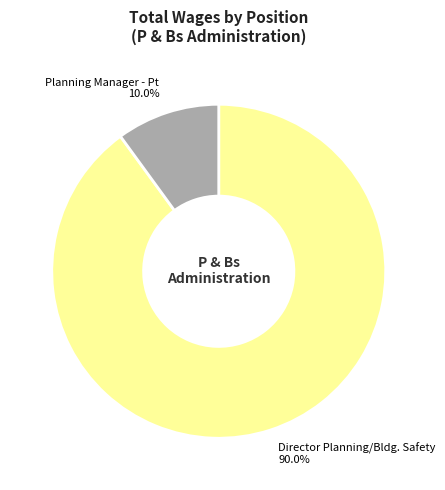

To the nearest percent, what is the difference between the Director Planning/Bldg. Safety and Planning Manager - Pt slice percentages?

80%